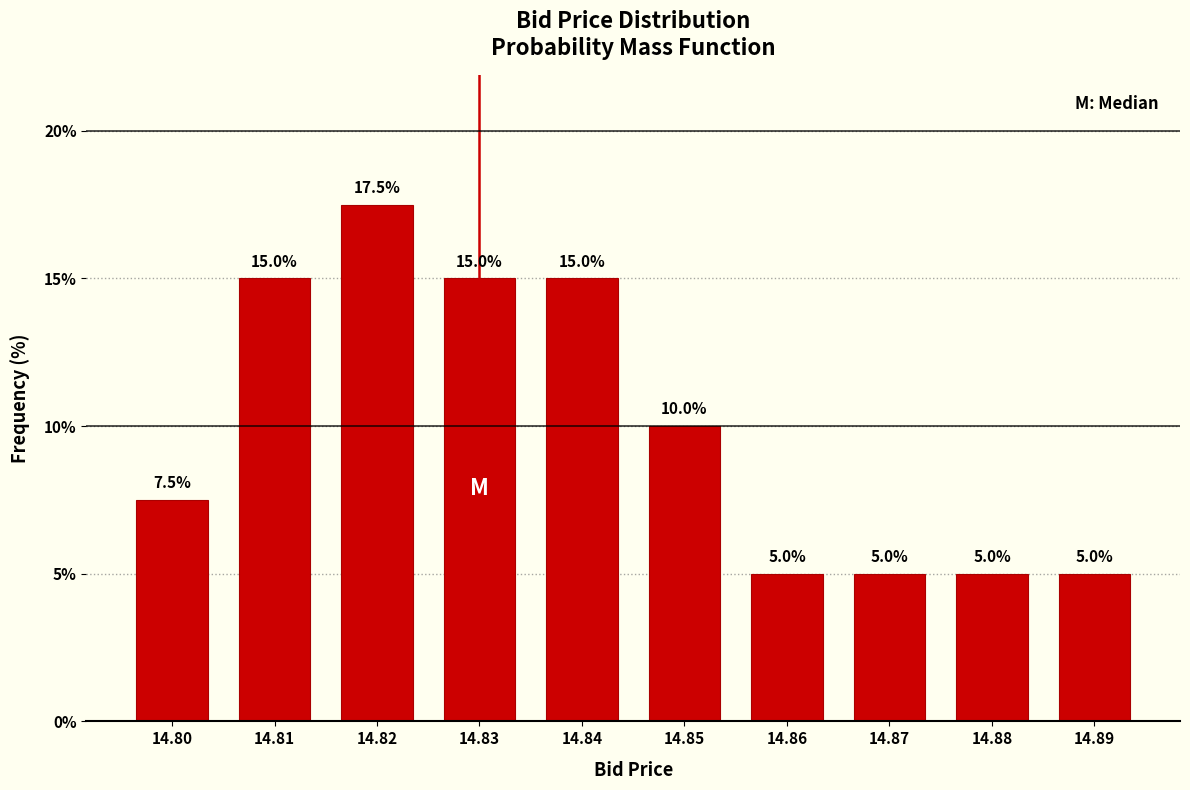

Reading left to right, what are all the values shown in this chart?

14.80=7.5	14.81=15.0	14.82=17.5	14.83=15.0	14.84=15.0	14.85=10.0	14.86=5.0	14.87=5.0	14.88=5.0	14.89=5.0